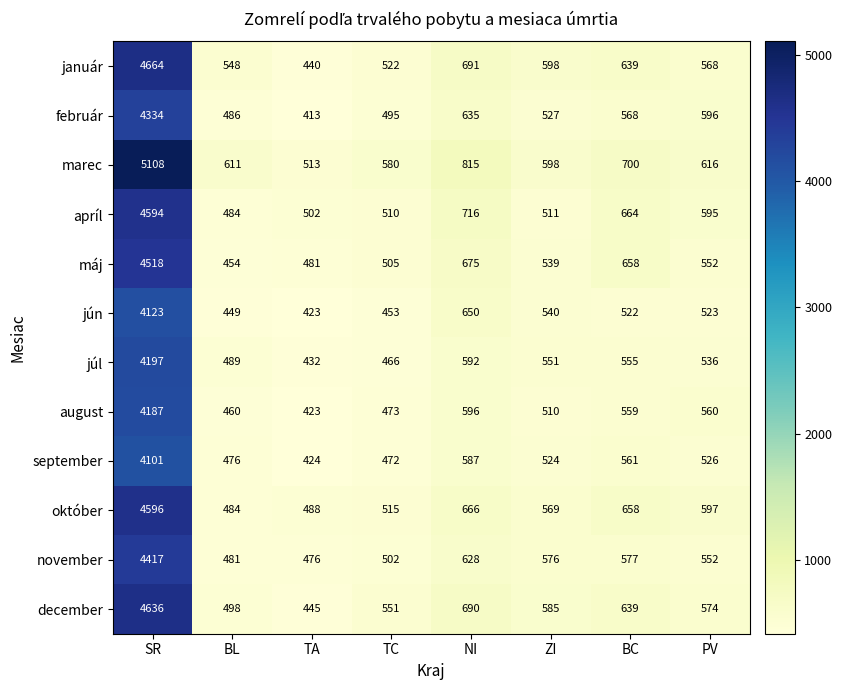

Is it true that júl equals 592 at NI?

True